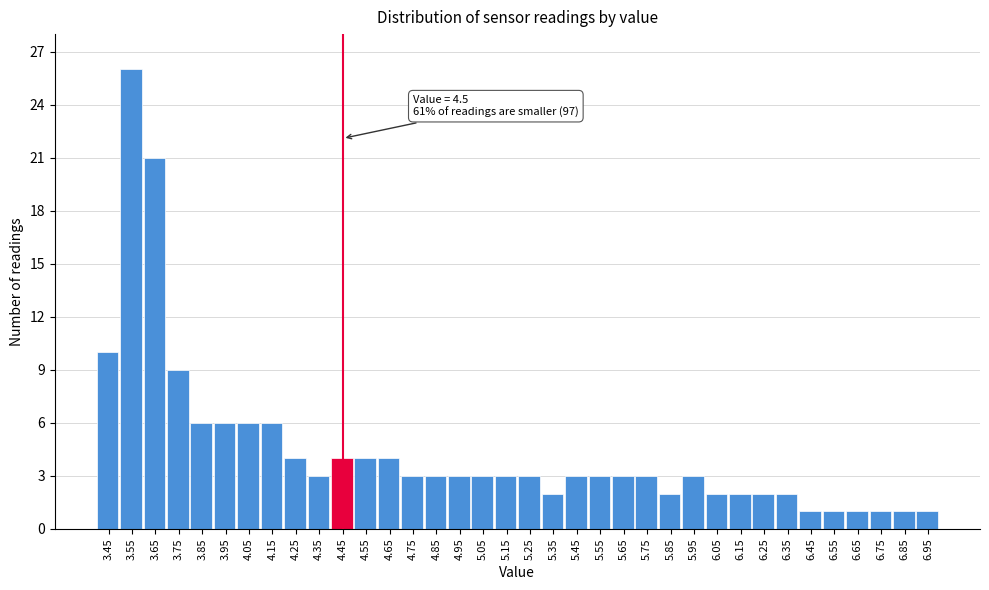

What is the sum of all values?

160